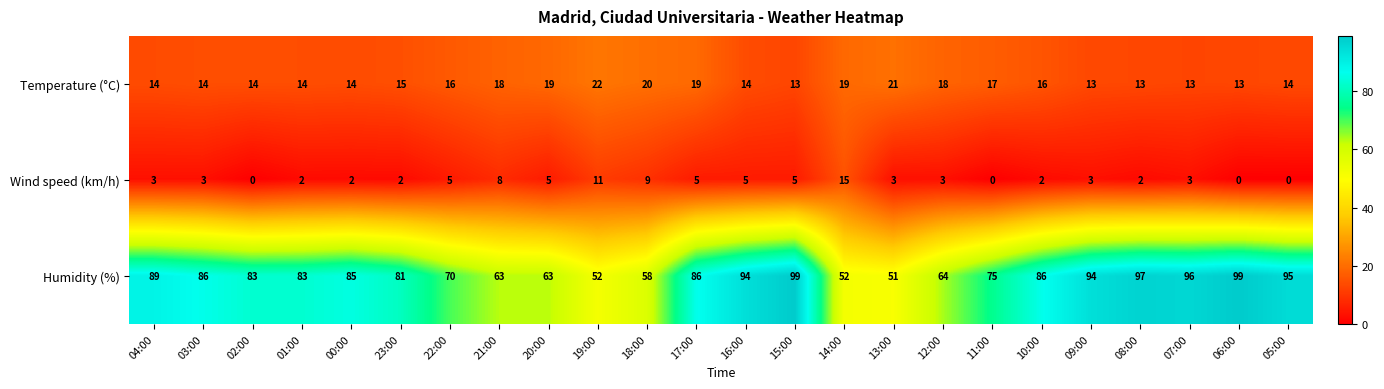

Which series changed the most between 04:00 and 09:00?

Humidity (%)